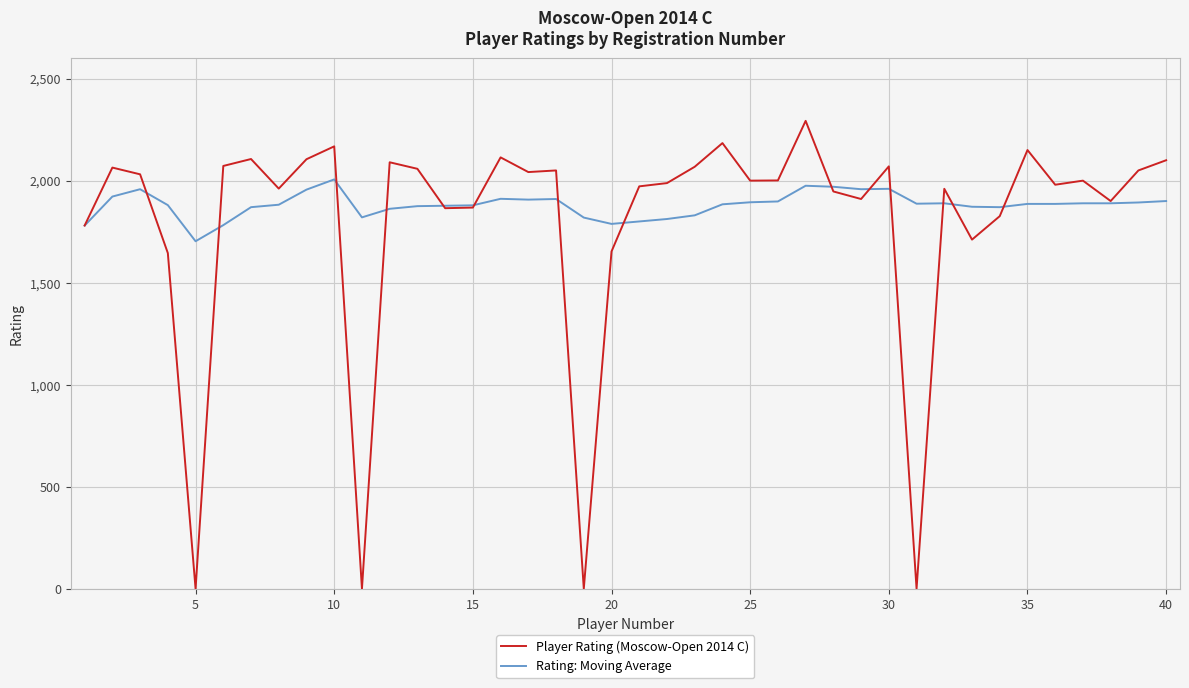

At how many categories does at least one series exceed 332?

40